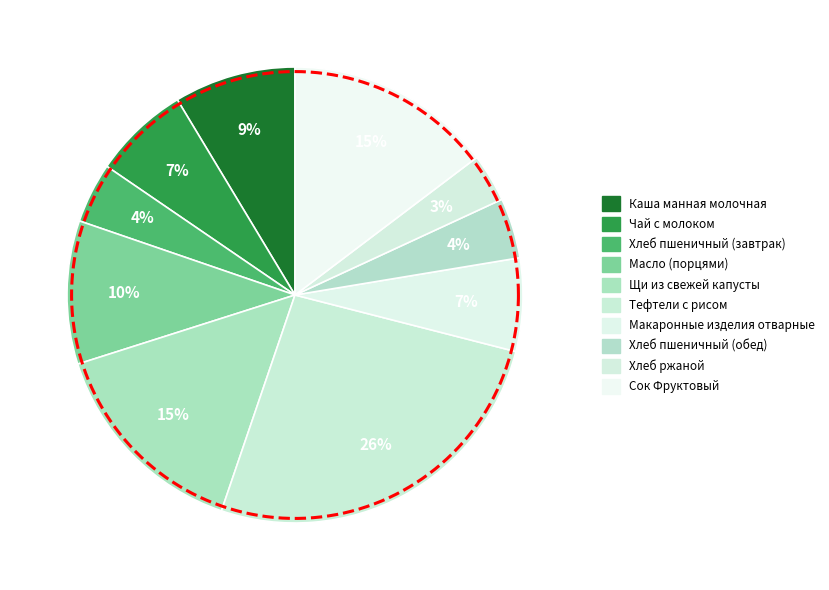

Is it true that Каша манная молочная is 9% of the pie?

True